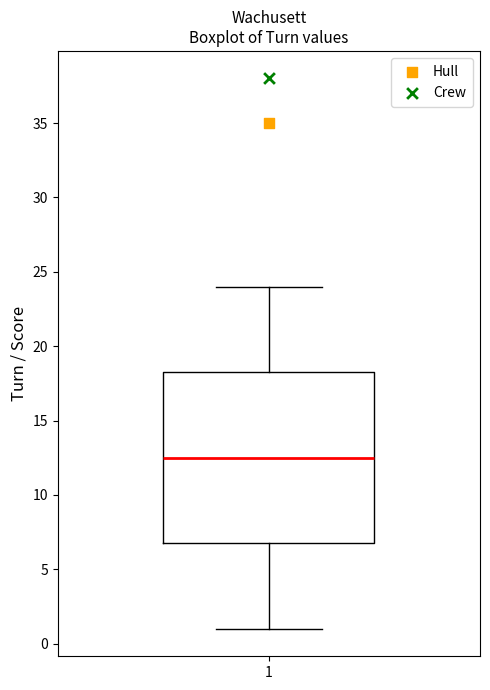

Transcribe this box plot: give where the median line is, the range the box spans, and where the two whiskers end, as read against the y-axis. The values are not printed on the chart, so give them approximately, as read against the axis.

median 12.5, box 7.0 to 18.5, whiskers 1.0 to 24.0